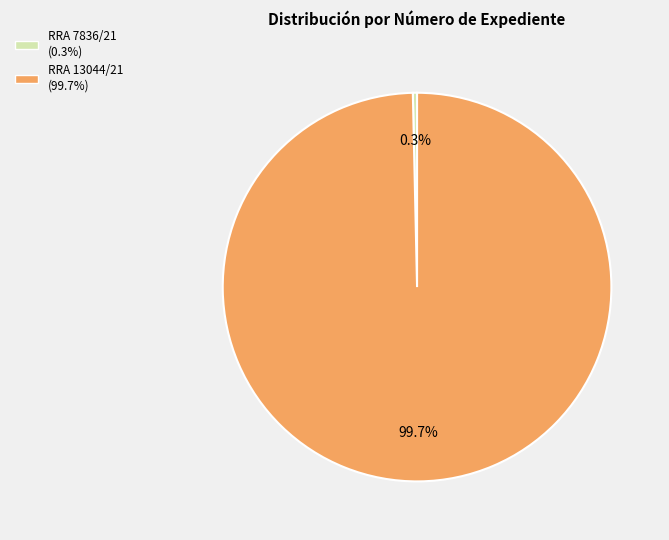

What is the largest slice in the pie chart?

RRA 13044/21